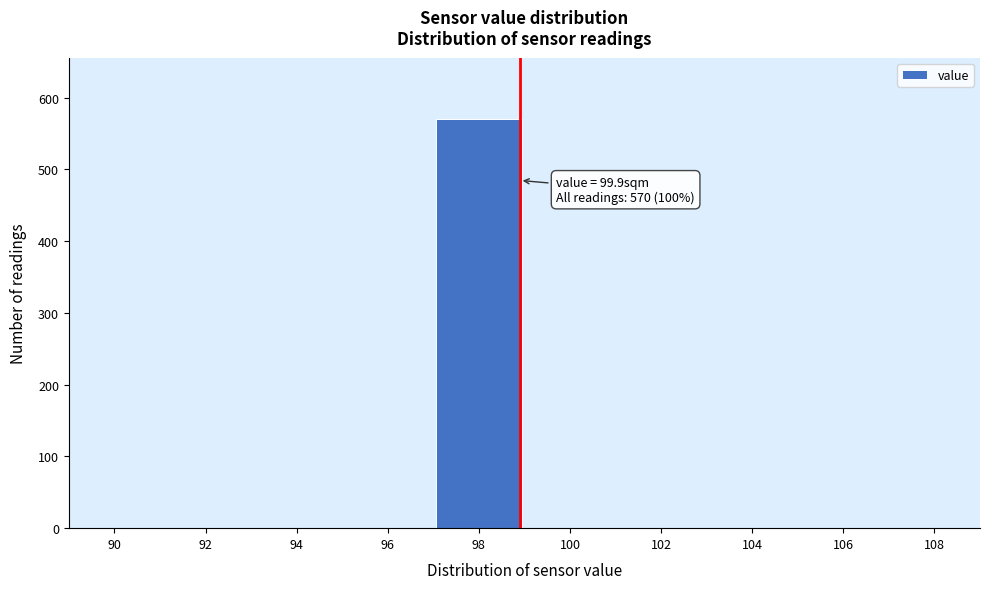

Reading right to left, extract all data points from this chart.

108=0	106=0	104=0	102=0	100=0	98=570	96=0	94=0	92=0	90=0